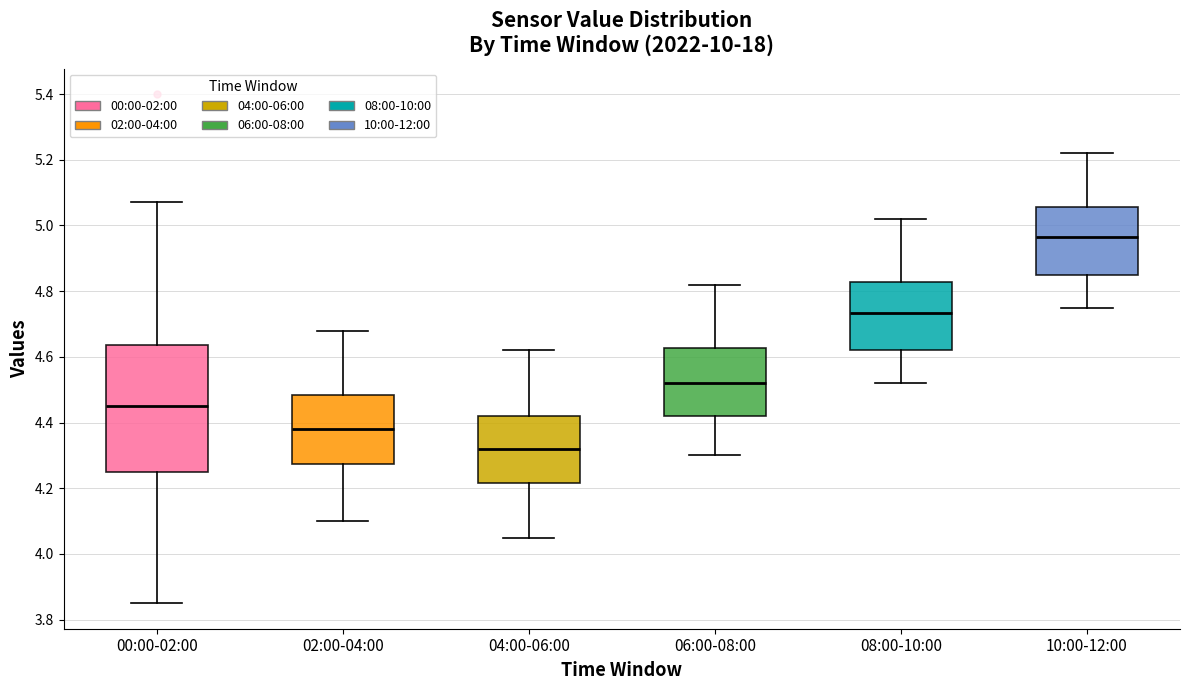

Which box is the tallest, from its lower edge to its upper edge?

00:00-02:00